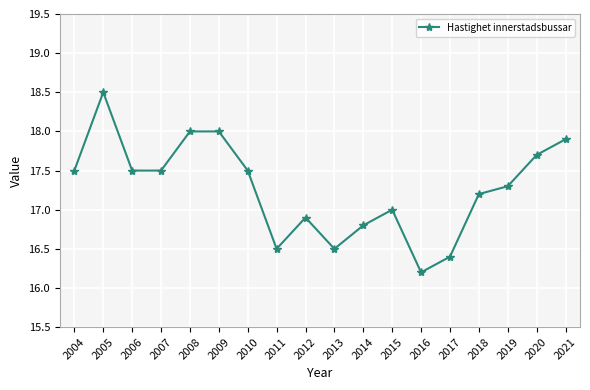

Reading left to right, extract all data points from this chart.

2004=17.5	2005=18.5	2006=17.5	2007=17.5	2008=18.0	2009=18.0	2010=17.5	2011=16.5	2012=16.9	2013=16.5	2014=16.8	2015=17.0	2016=16.2	2017=16.4	2018=17.2	2019=17.3	2020=17.7	2021=17.9